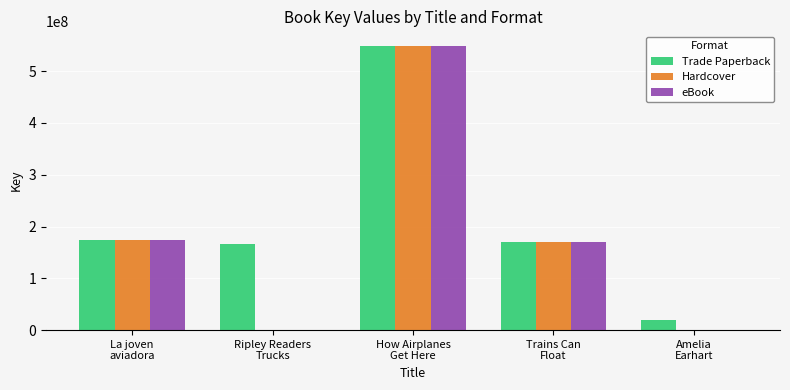

What are all the series names shown in the legend?

Trade Paperback, Hardcover, eBook